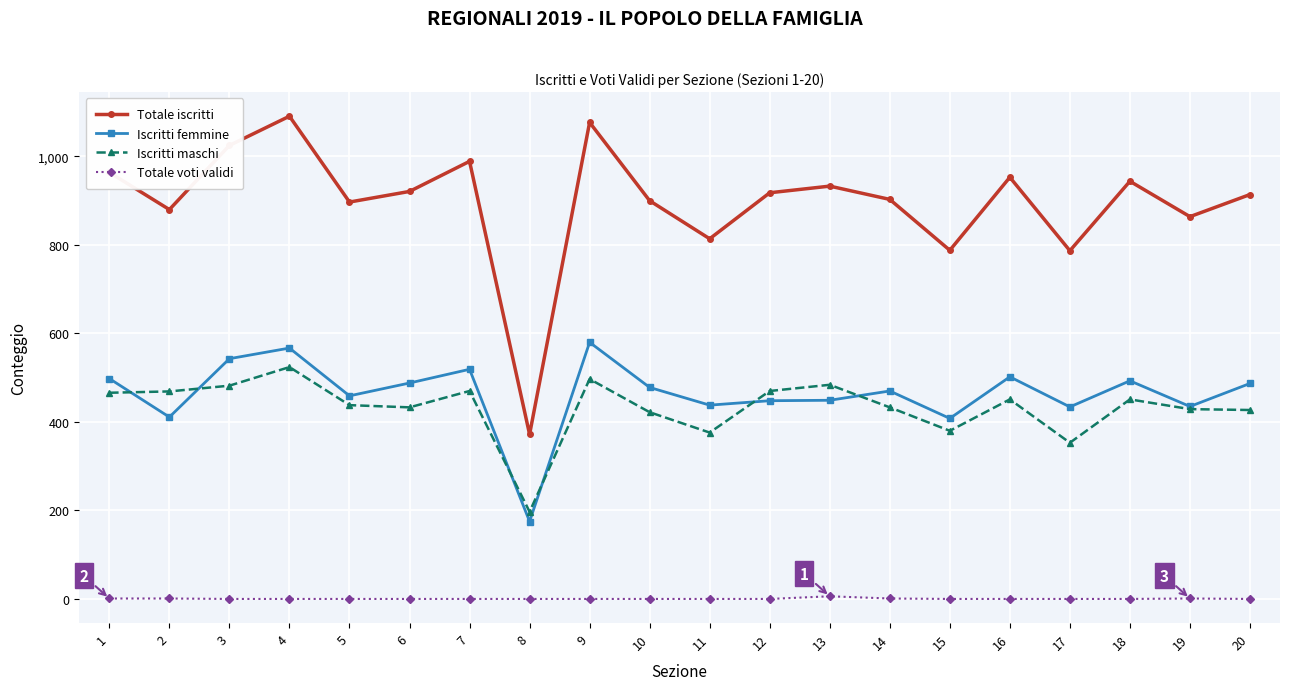

At which label does Totale iscritti reach its peak?

4